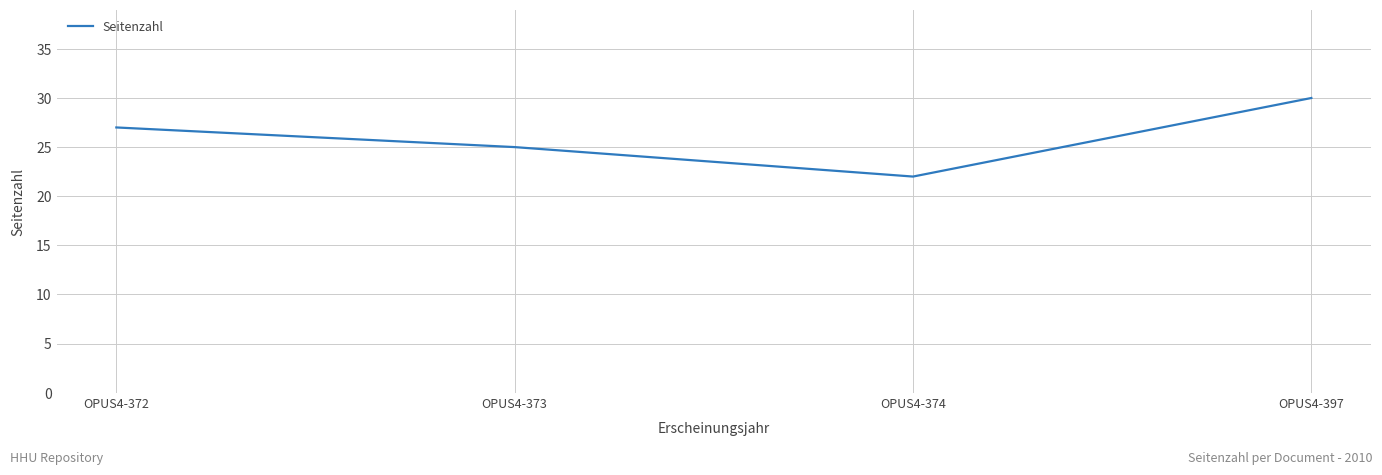

Which label corresponds to the largest value in the chart?

OPUS4-397